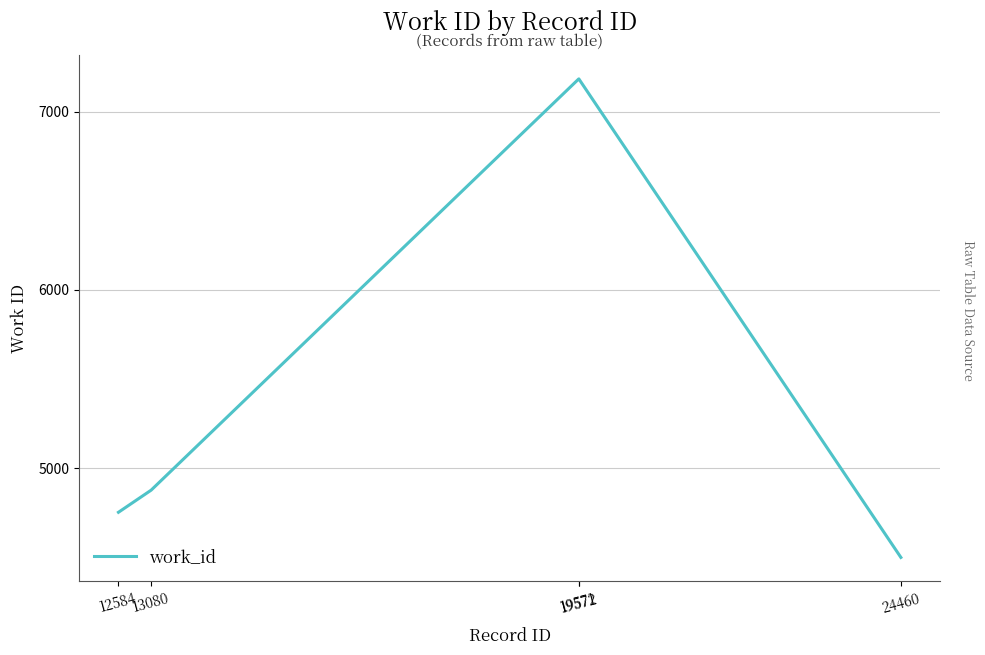

True or false: the data has more than 1 interior local peaks.

False